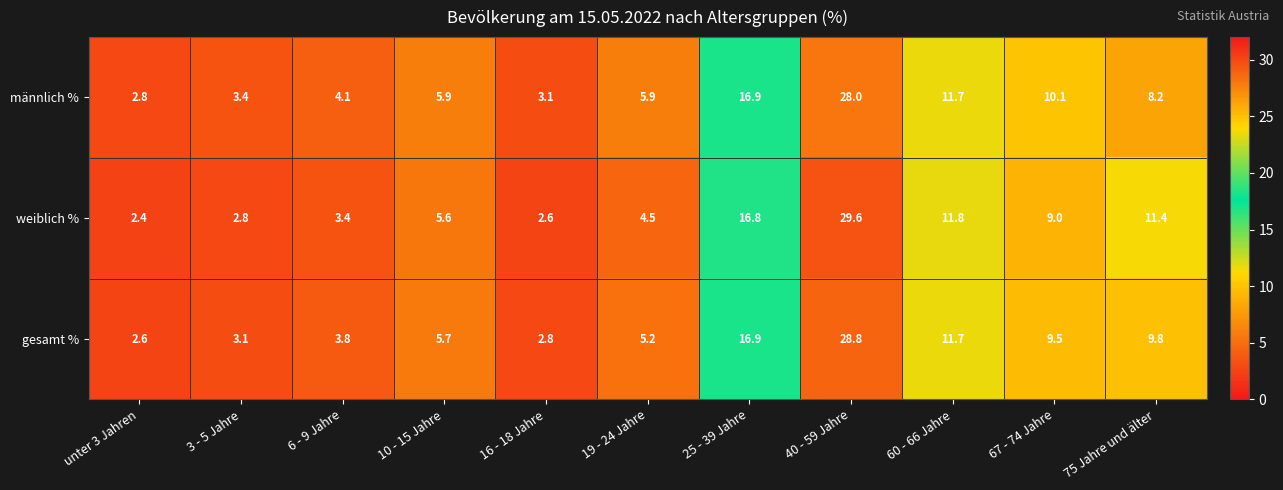

Rank the categories by gesamt % value from lowest to highest.

unter 3 Jahren, 16 - 18 Jahre, 3 - 5 Jahre, 6 - 9 Jahre, 19 - 24 Jahre, 10 - 15 Jahre, 67 - 74 Jahre, 75 Jahre und älter, 60 - 66 Jahre, 25 - 39 Jahre, 40 - 59 Jahre